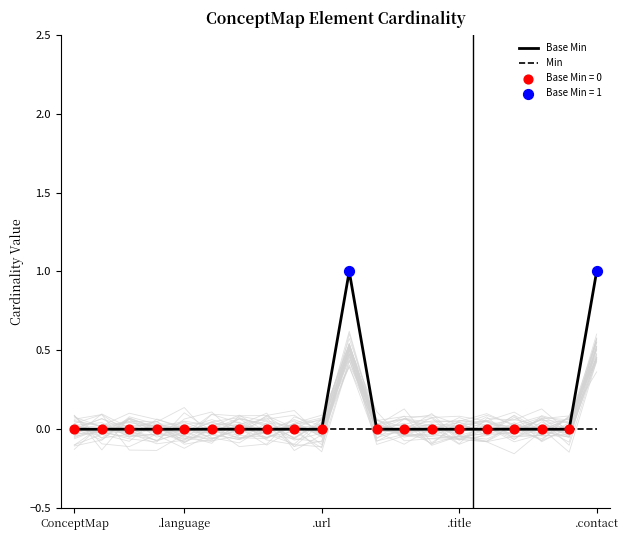

At how many categories does at least one series exceed 0?

2